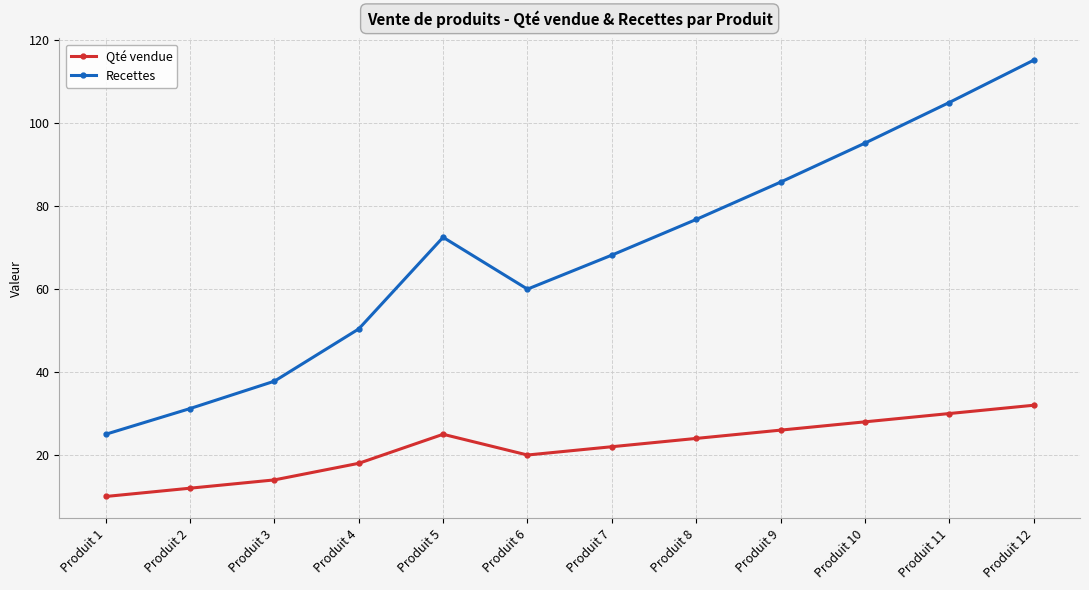

What is the difference between the maximum and minimum values in the Recettes series?

90.2